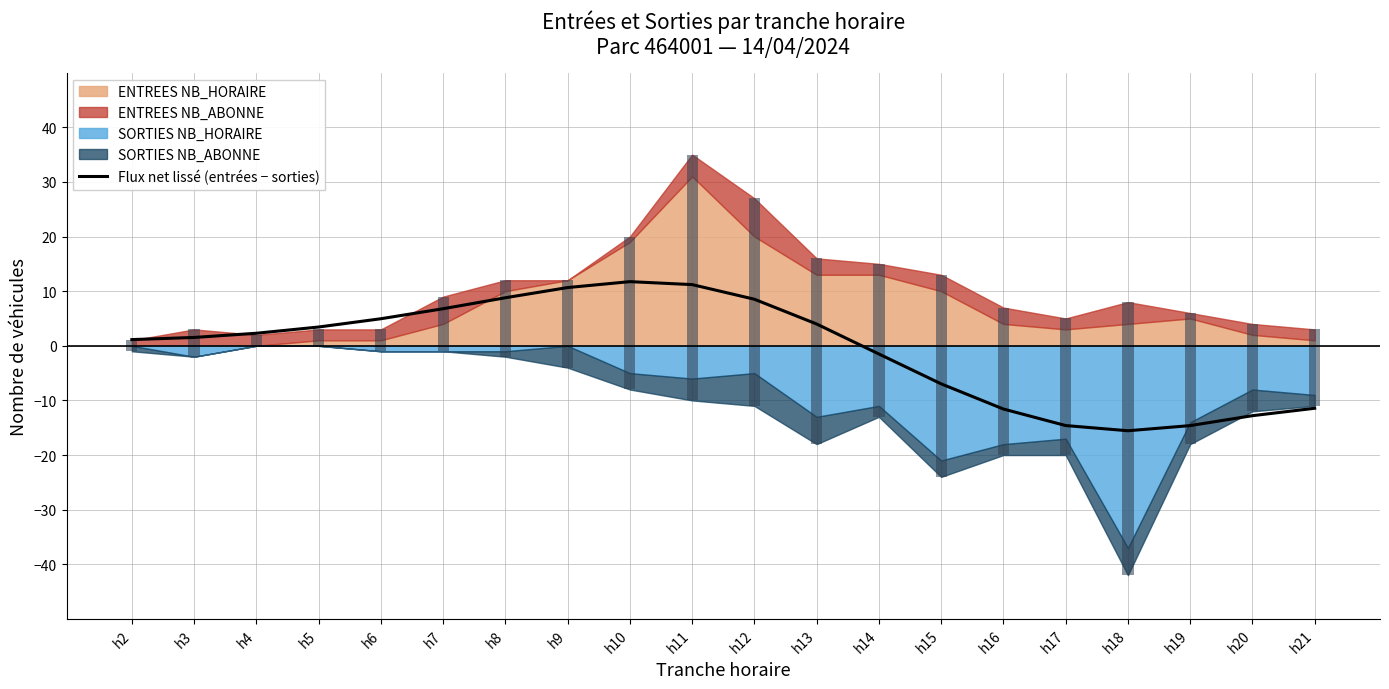

Reading right to left, extract all data points from this chart.

h21=-11.4	h20=-12.8	h19=-14.6	h18=-15.6	h17=-14.6	h16=-11.6	h15=-7.0	h14=-1.5	h13=4.0	h12=8.5	h11=11.2	h10=11.7	h9=10.7	h8=8.8	h7=6.8	h6=5.0	h5=3.4	h4=2.3	h3=1.5	h2=1.1